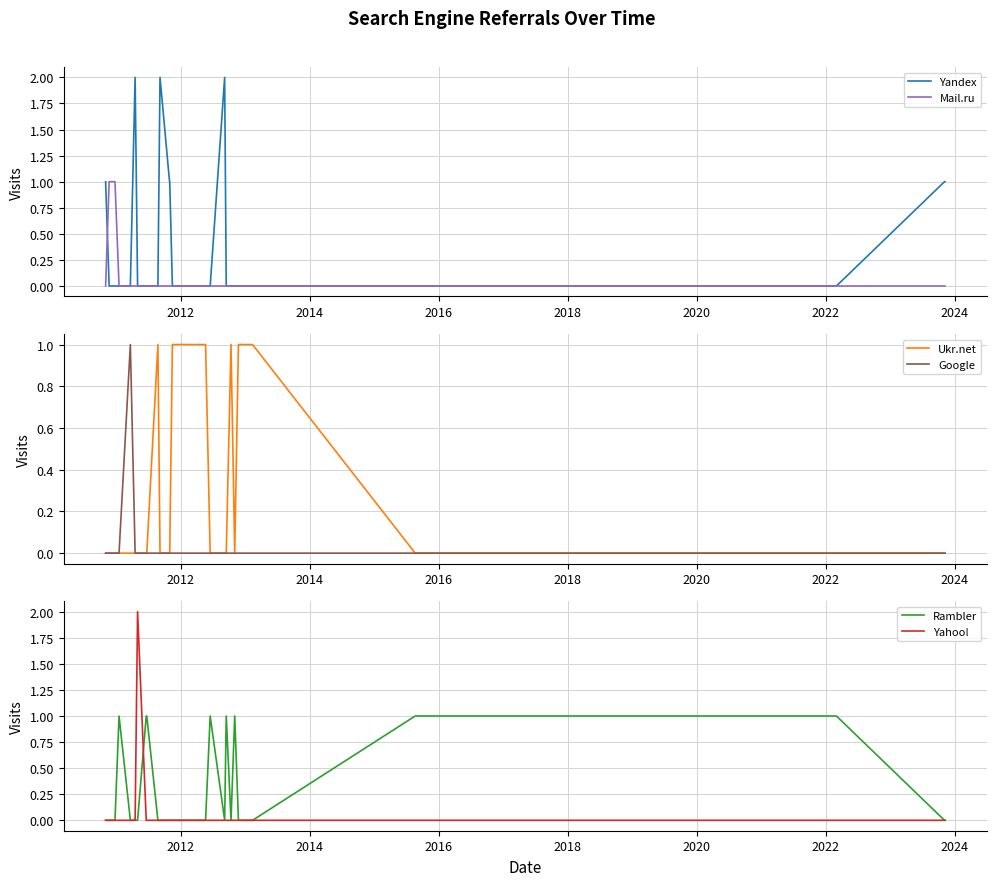

What is the greatest value displayed?

2